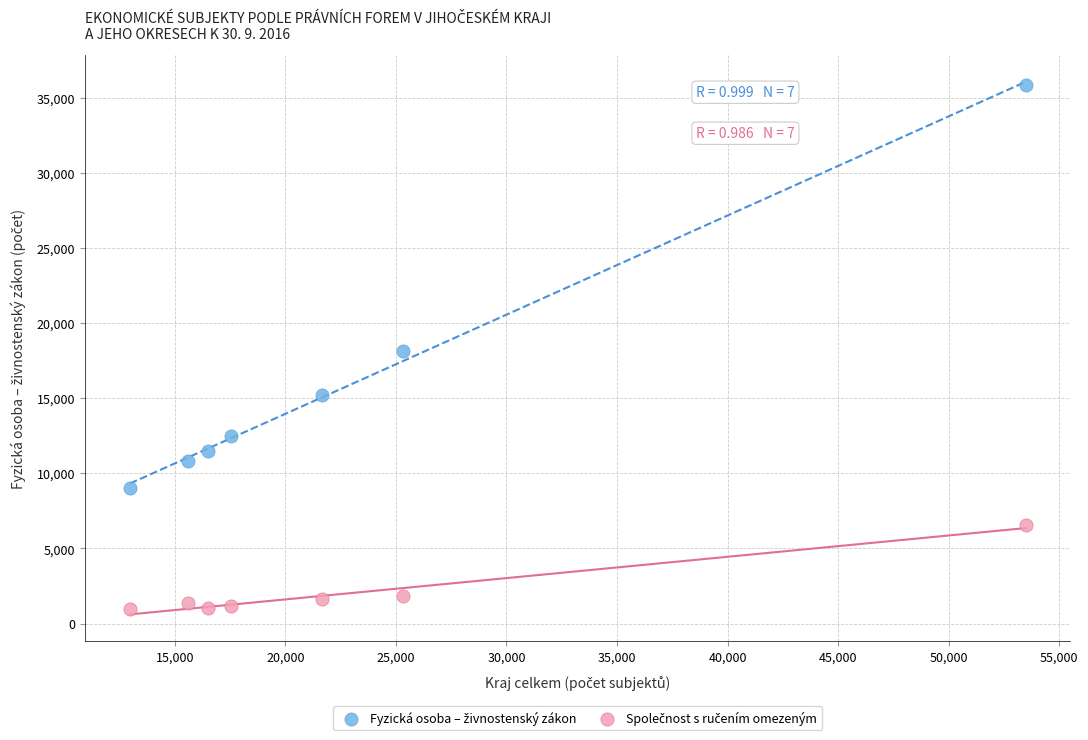

Across all data points, what is the range of X values (max minus min)?

40511